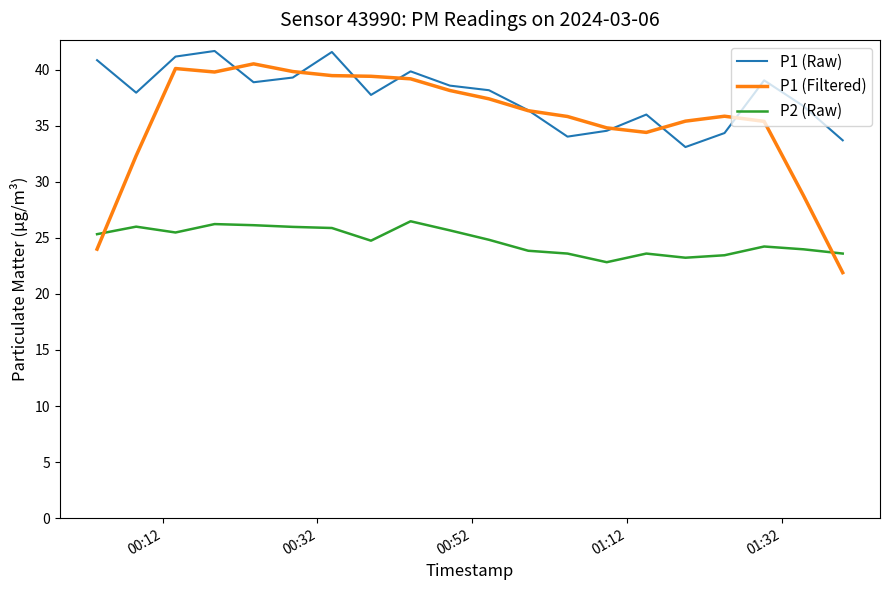

True or false: P1 (Raw) has more than 2 points higher than both neighbors.

True